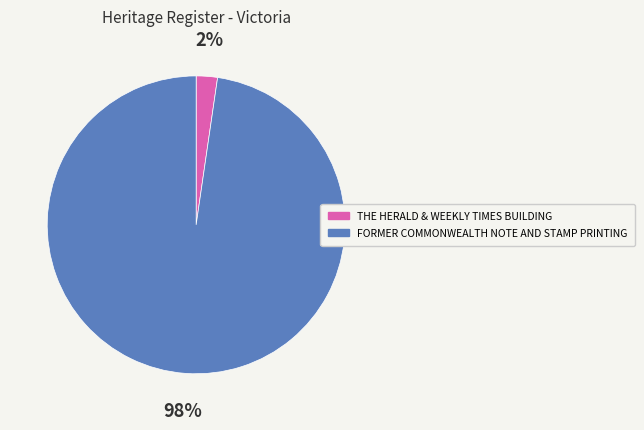

How many slices are in this pie chart?

2